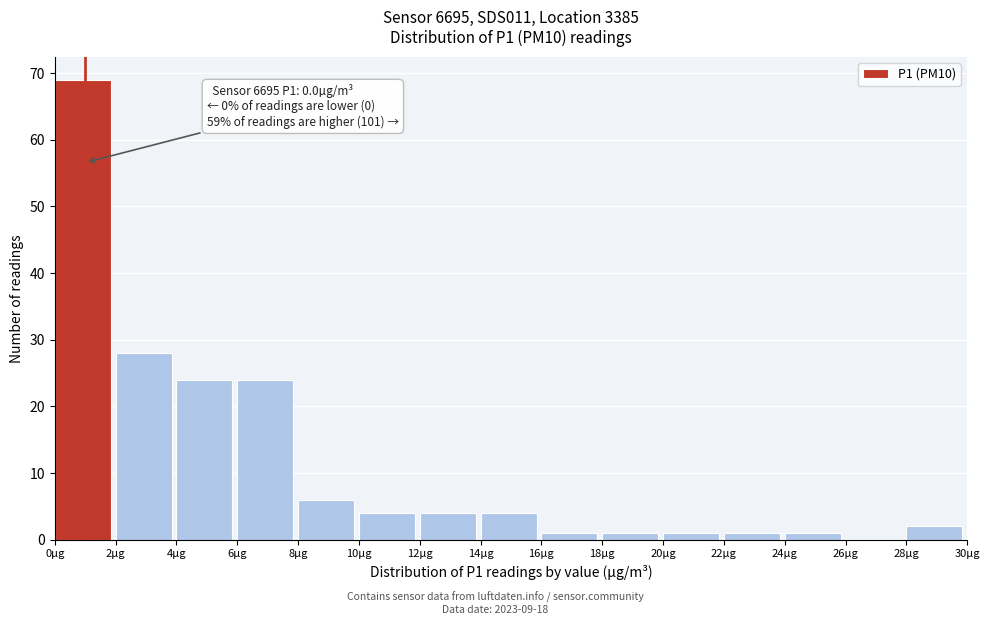

Over which range of the x-axis is the bar tallest?

0 to 2